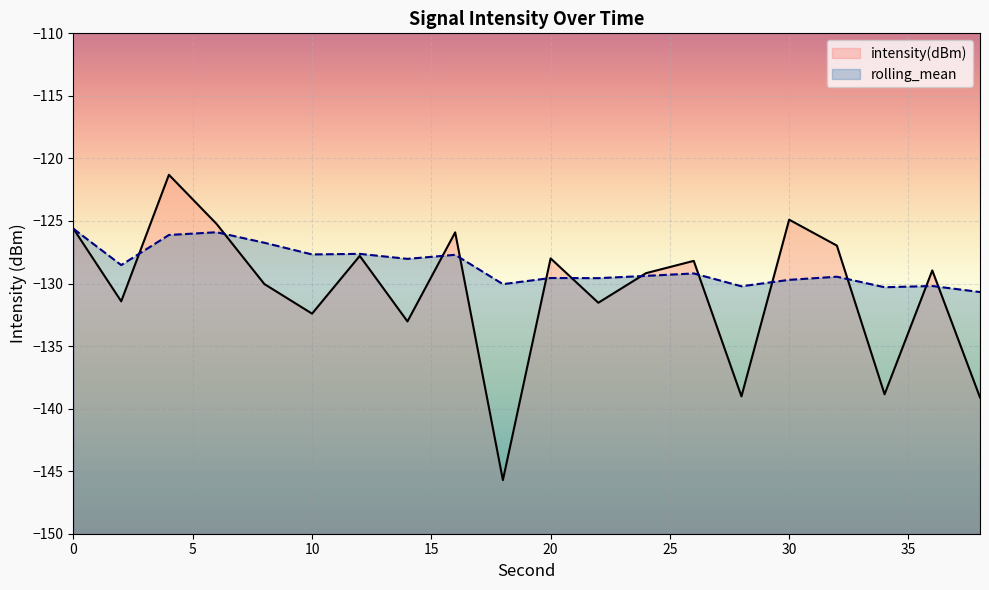

The rolling_mean series shows -57.3 at 12. True or false?

False